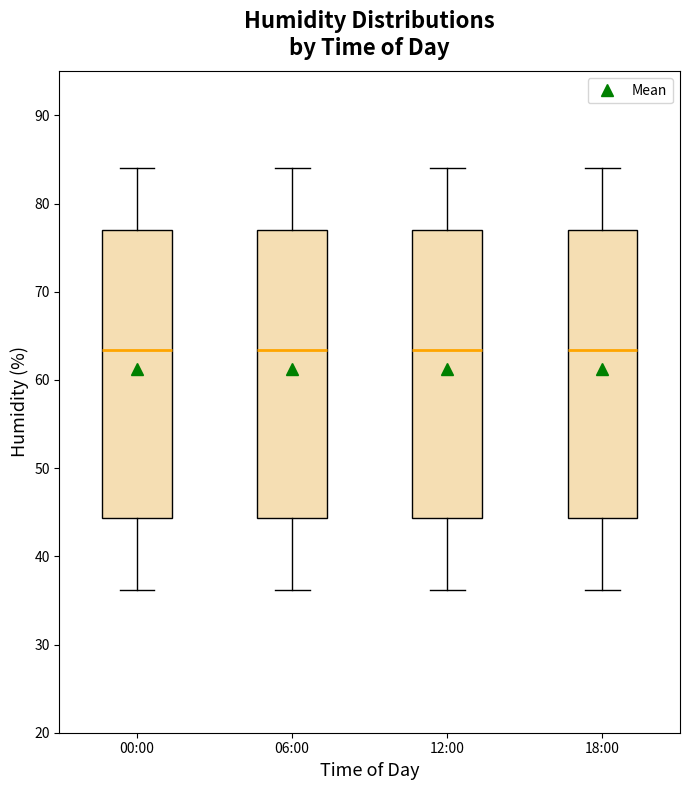

Reading left to right, read every box against the y-axis: the position of its median line, the range the box covers, and the ends of its whiskers. The values are not printed on the chart, so give them approximately, as read against the axis.

00:00: median 63, box 44 to 77, whiskers 36 to 84
06:00: median 63, box 44 to 77, whiskers 36 to 84
12:00: median 63, box 44 to 77, whiskers 36 to 84
18:00: median 63, box 44 to 77, whiskers 36 to 84